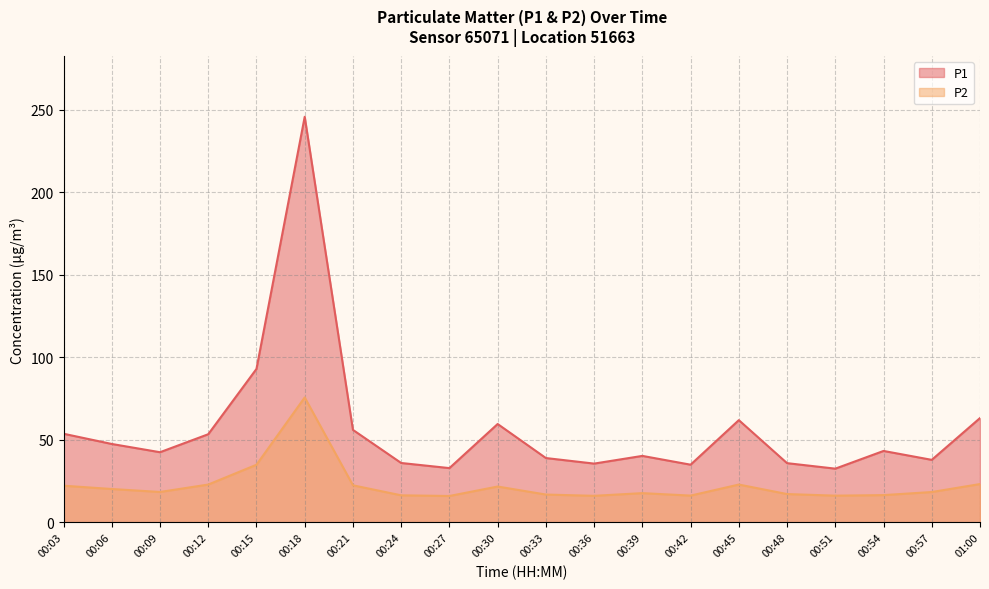

At which label does P2 reach its minimum?

00:27